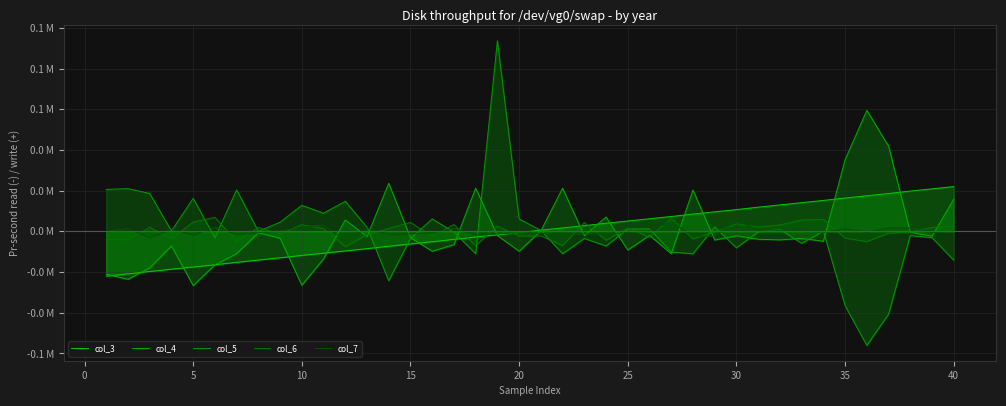

At which label does col_3 first exceed 0?

20